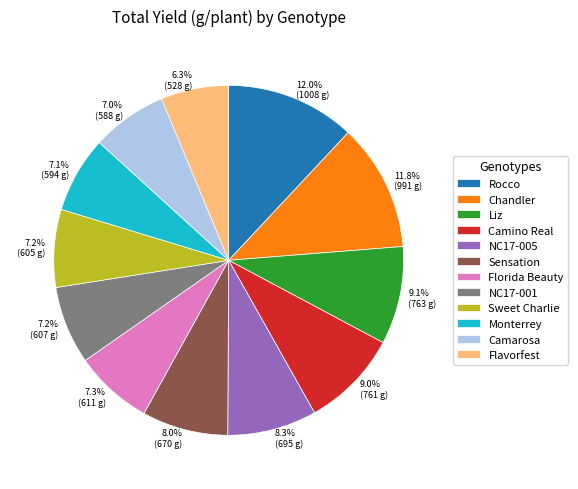

What is the smallest slice in the pie chart?

Flavorfest